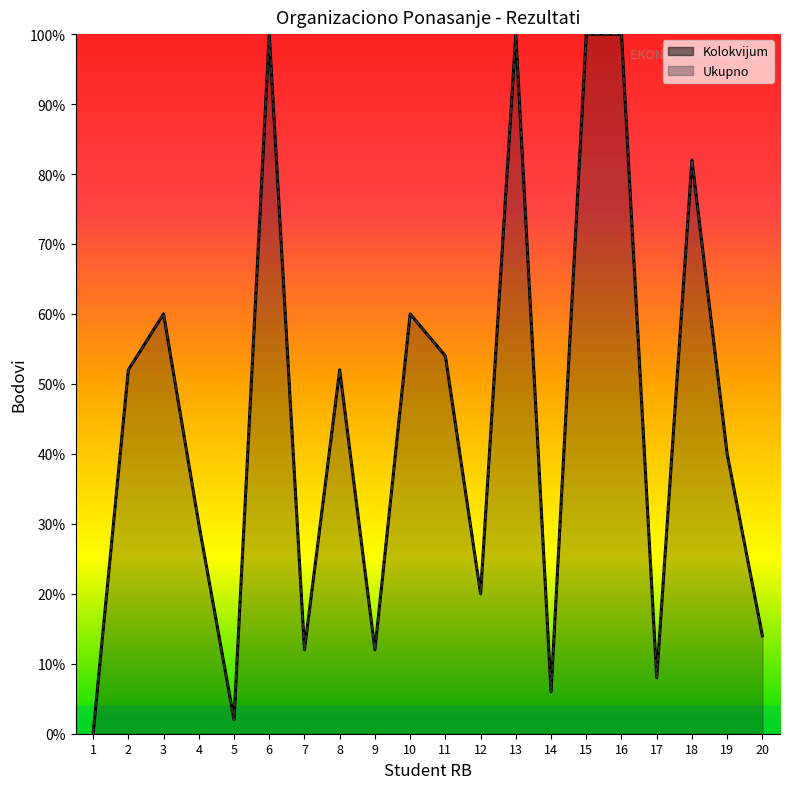

Which label corresponds to the smallest value in the chart?

1